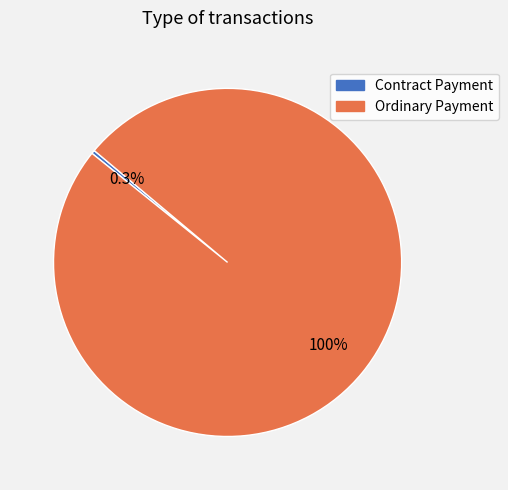

True or false: Contract Payment accounts for 13% of the total.

False